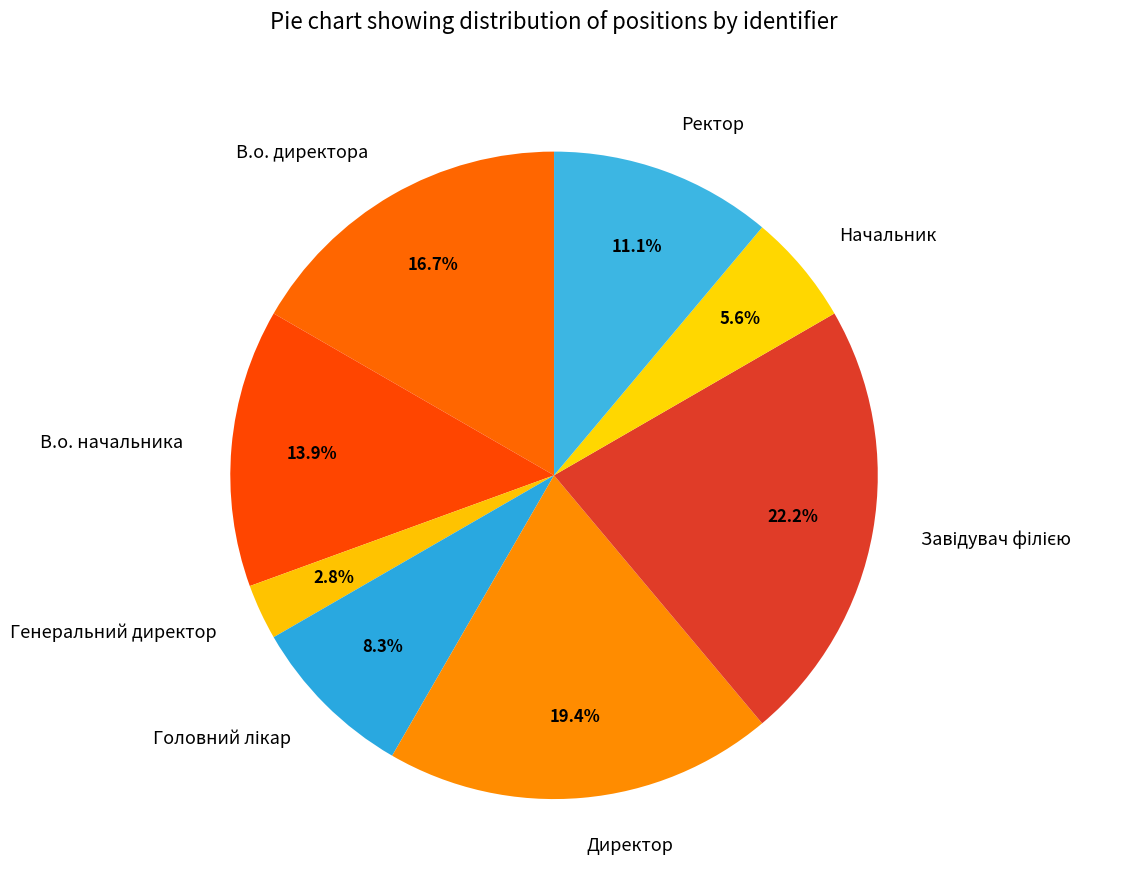

To the nearest percent, what is the difference between the largest and smallest slice percentages?

19%